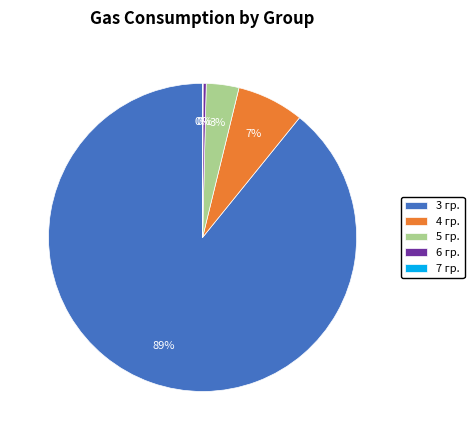

The 5 гр. slice represents 3% of the pie. True or false?

True